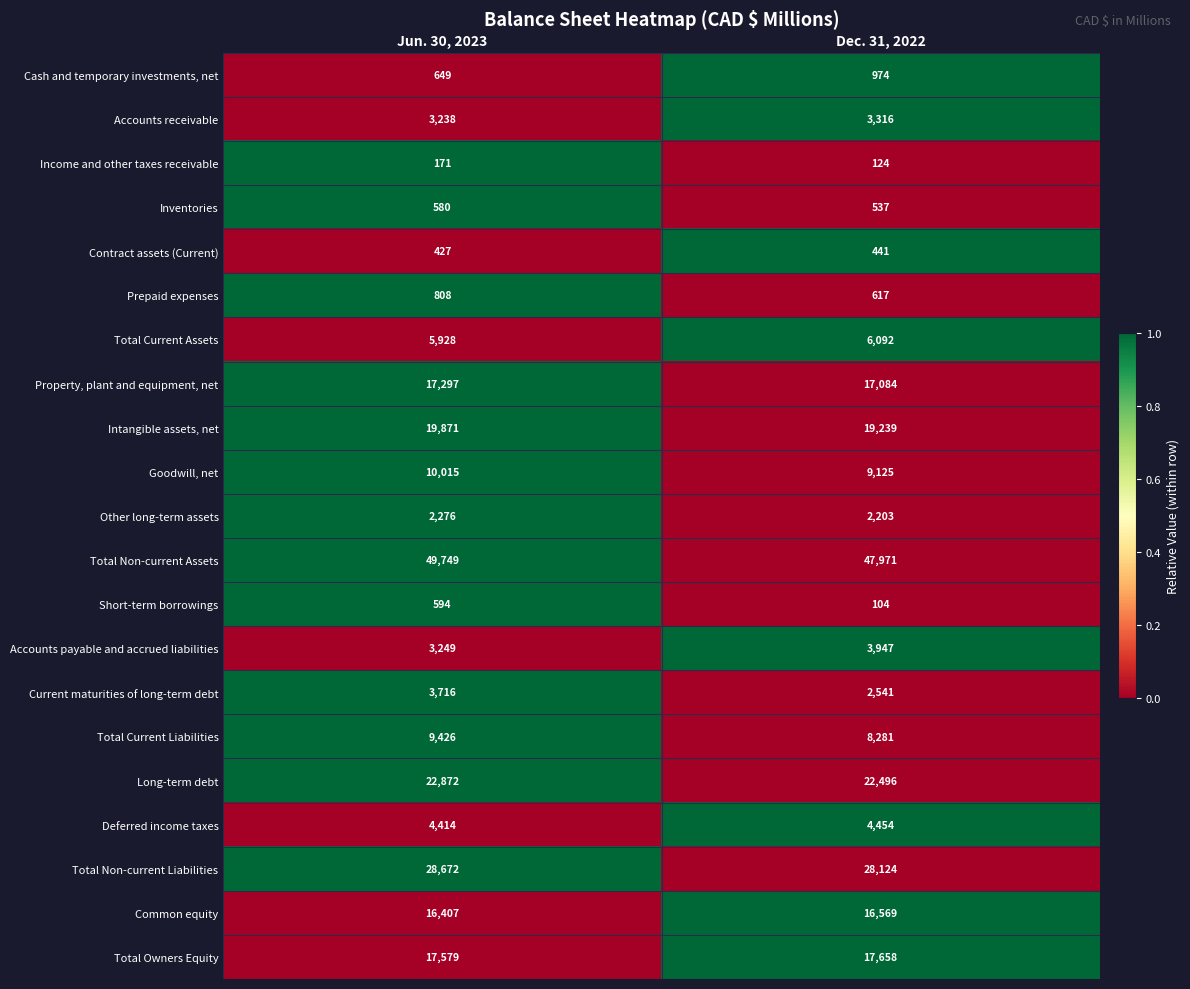

List the series in order of their peak value, lowest first.

Income and other taxes receivable, Contract assets (Current), Inventories, Short-term borrowings, Prepaid expenses, Cash and temporary investments, net, Other long-term assets, Accounts receivable, Current maturities of long-term debt, Accounts payable and accrued liabilities, Deferred income taxes, Total Current Assets, Total Current Liabilities, Goodwill, net, Common equity, Property, plant and equipment, net, Total Owners Equity, Intangible assets, net, Long-term debt, Total Non-current Liabilities, Total Non-current Assets